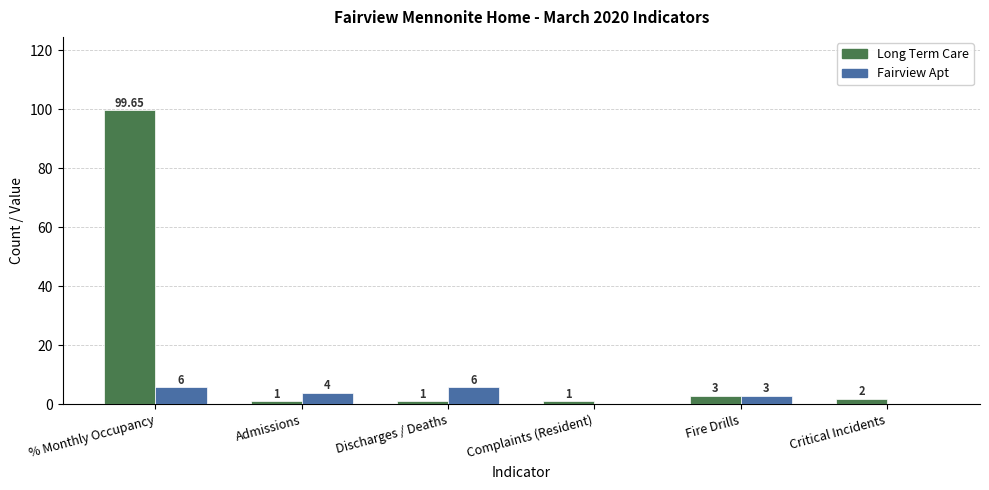

Which series changed the most between % Monthly Occupancy and Discharges / Deaths?

Long Term Care